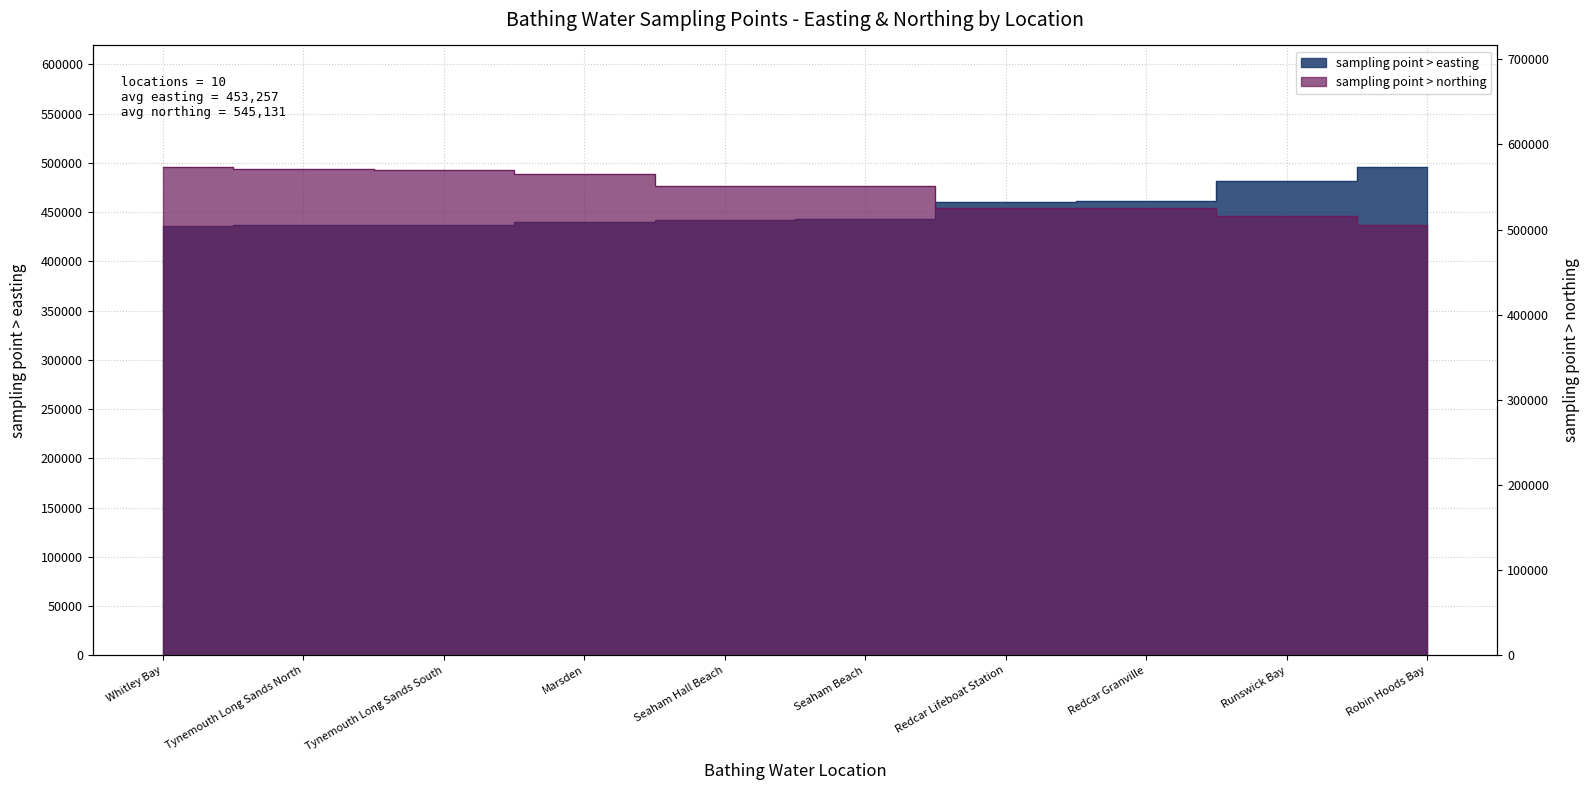

True or false: sampling point > easting has more than 1 points higher than both neighbors.

False